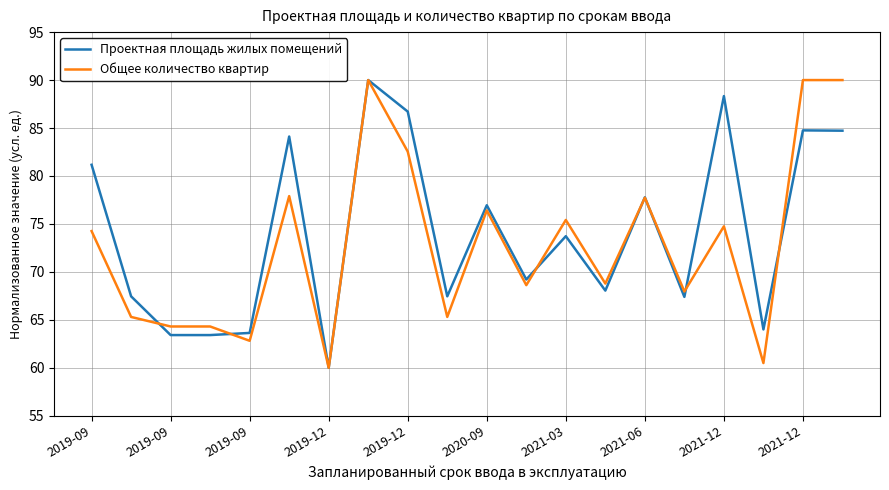

What is the highest value of the Проектная площадь жилых помещений series?

90.0